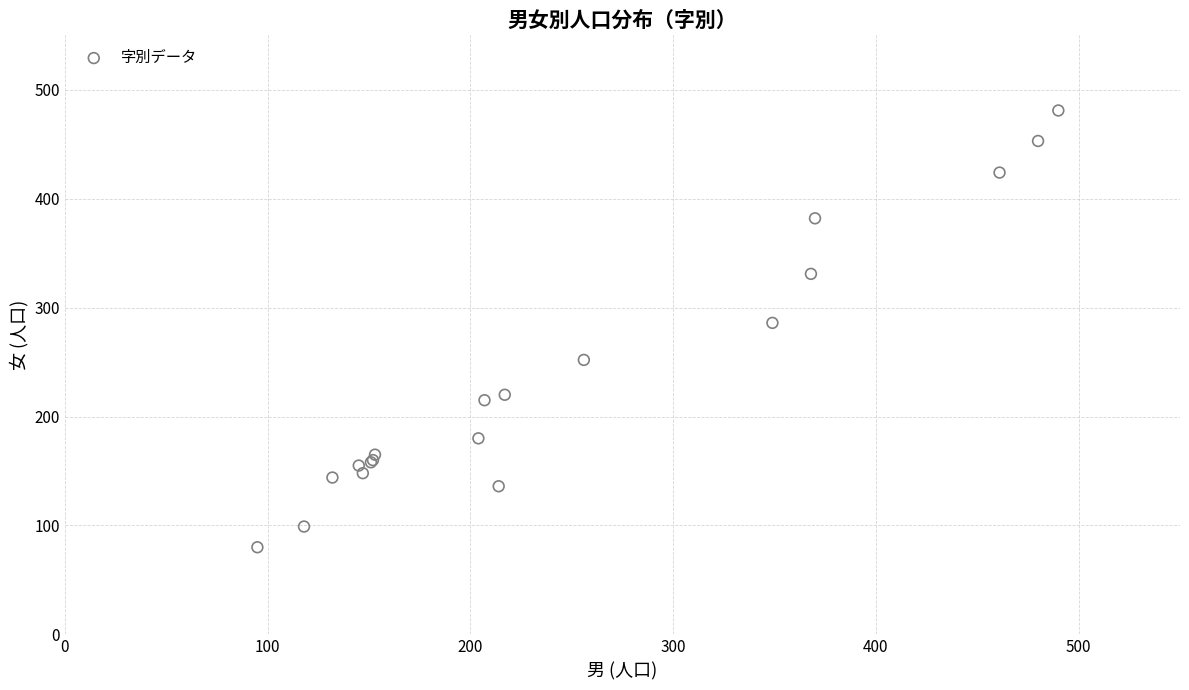

What Y value in the scatter plot is closest to 280?

286